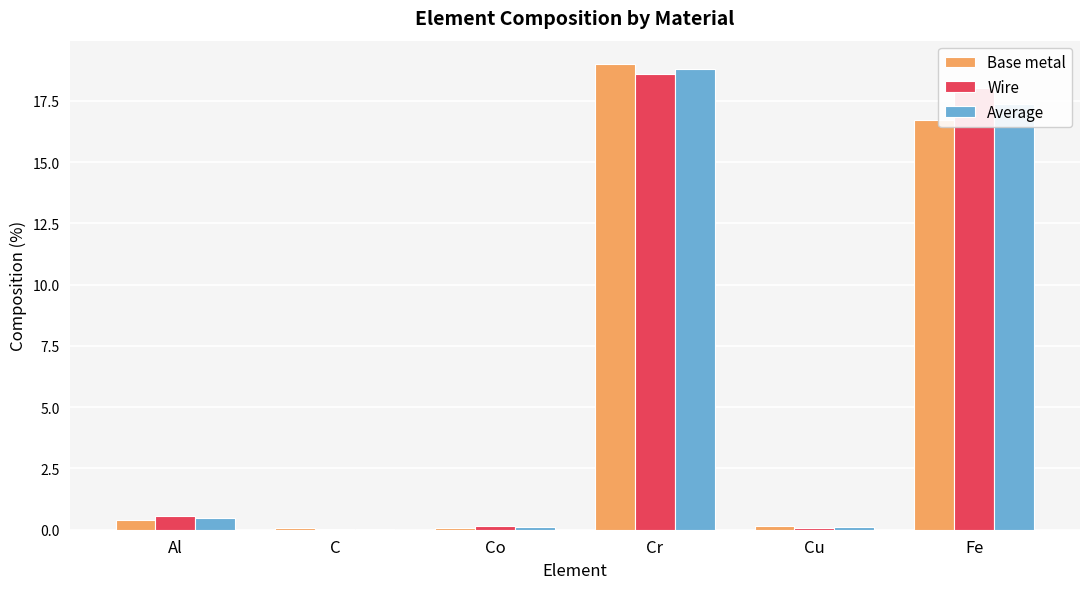

What is the sum of all Average values?

36.9